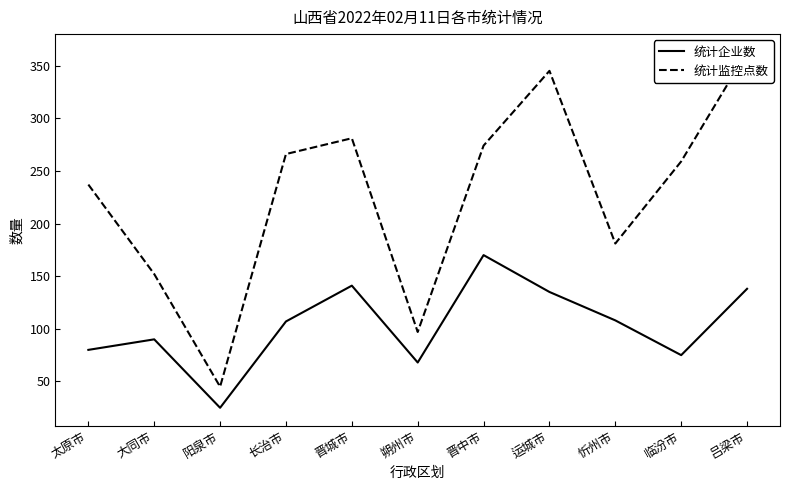

At which label is 统计监控点数 closest to 204?

忻州市